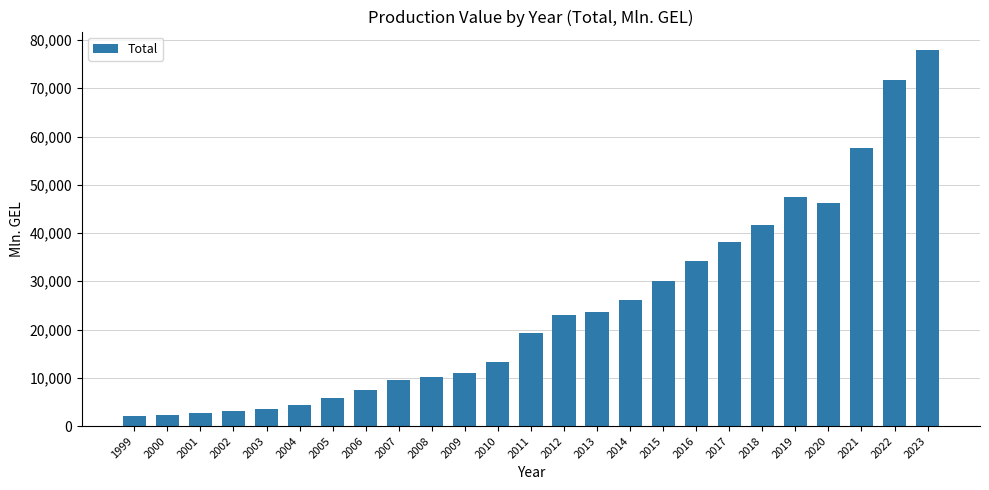

What is the difference between the maximum and minimum values?

75768.3